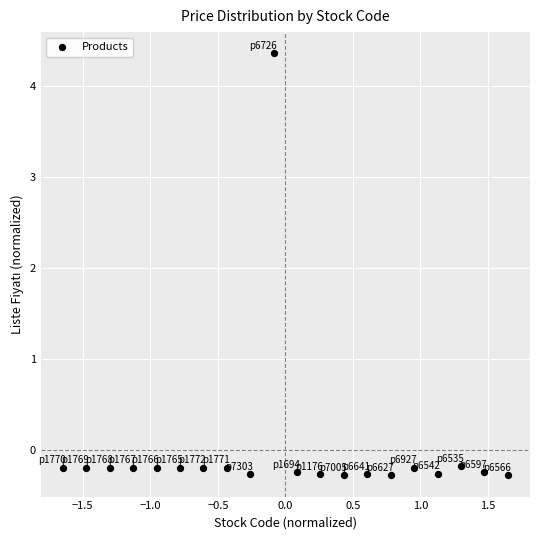

What is the range of Y values (max minus min)?

4.6